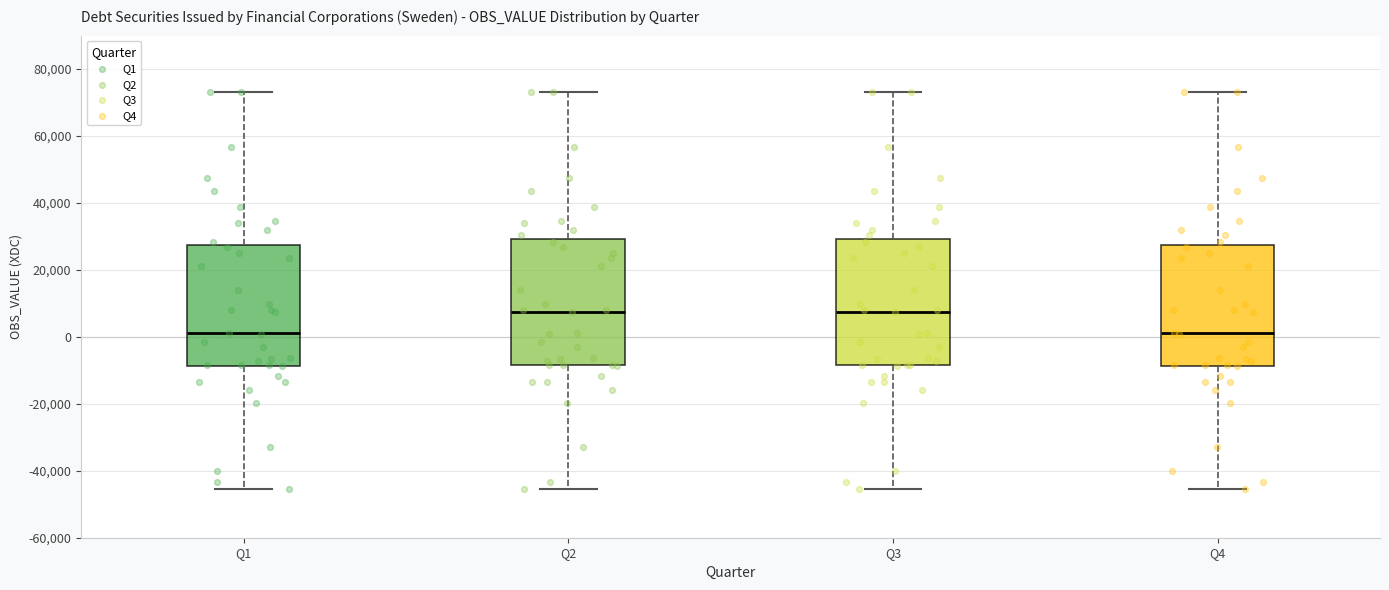

Reading left to right, read every box against the y-axis: the position of its median line, the range the box covers, and the ends of its whiskers. The values are not printed on the chart, so give them approximately, as read against the axis.

Q1: median 2000, box -8000 to 28000, whiskers -46000 to 74000
Q2: median 8000, box -8000 to 30000, whiskers -46000 to 74000
Q3: median 8000, box -8000 to 30000, whiskers -46000 to 74000
Q4: median 2000, box -8000 to 28000, whiskers -46000 to 74000